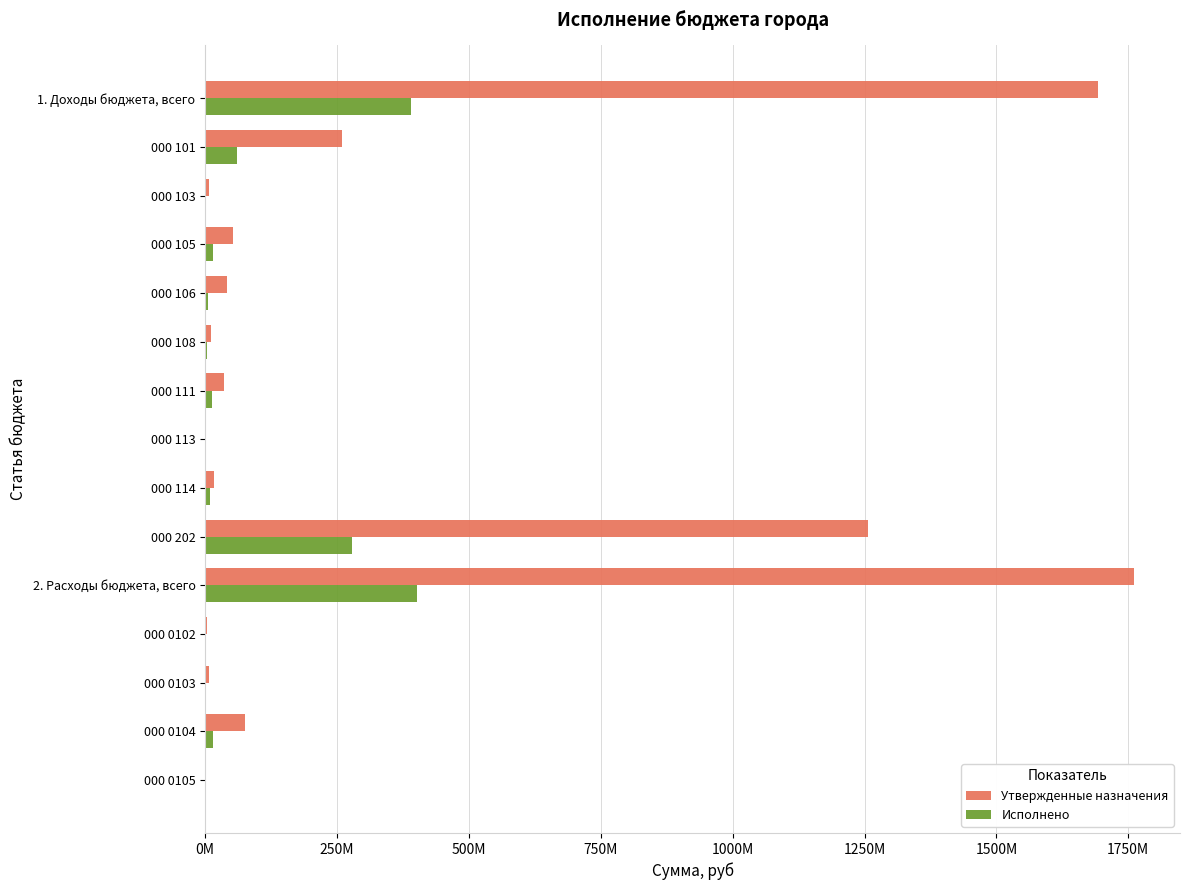

What are all the series names shown in the legend?

Утвержденные назначения, Исполнено